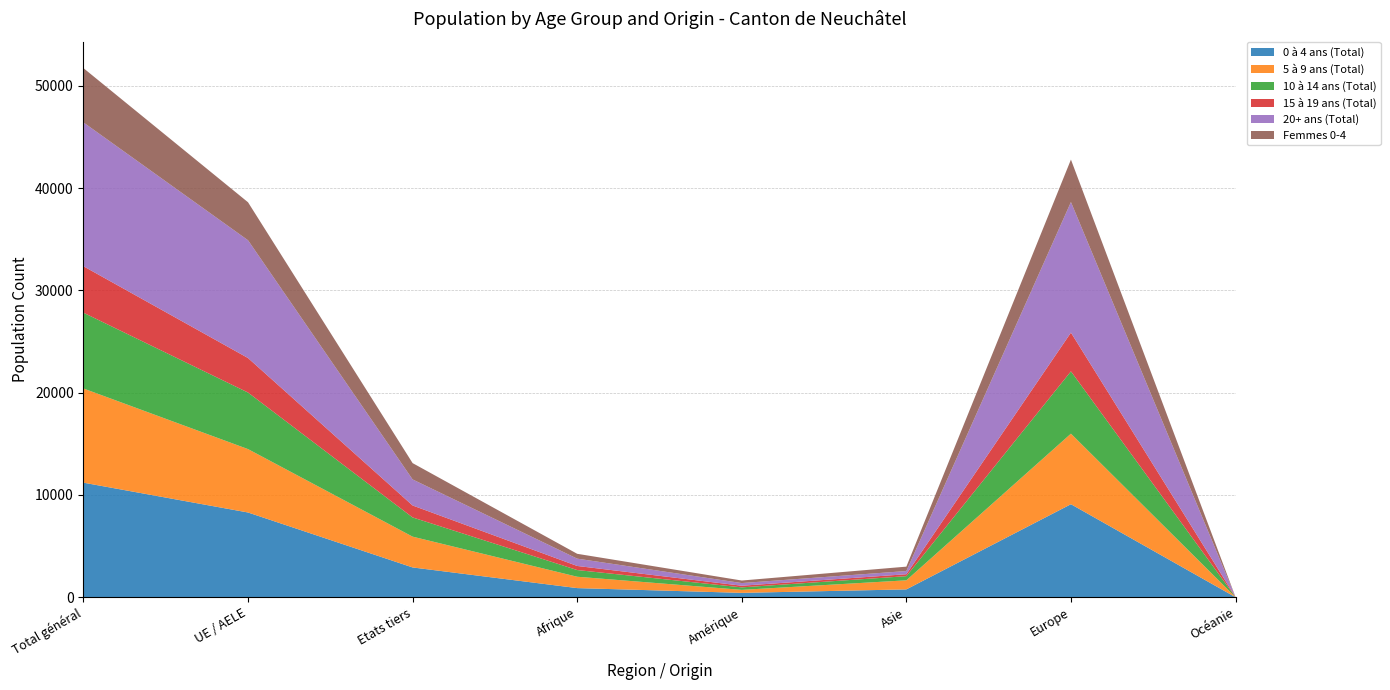

Reading right to left, extract all data points from this chart.

0 à 4 ans (Total): 6	9098	770	430	896	2916	8289	11205
5 à 9 ans (Total): 6	6899	887	294	1111	3011	6198	9209
10 à 14 ans (Total): 4	6094	406	243	654	1878	5531	7409
15 à 19 ans (Total): 5	3786	190	162	400	1170	3374	4544
20+ ans (Total): 2	12768	311	260	715	2546	11515	14061
Femmes 0-4: 6	4150	430	248	474	1596	3714	5310